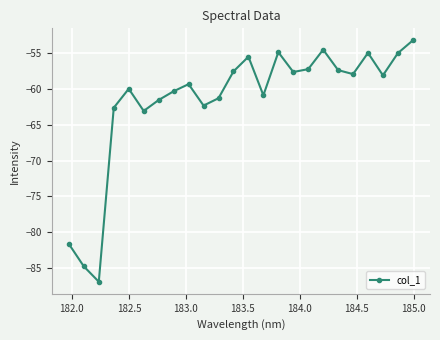

What is the difference between the maximum and minimum values?

33.5